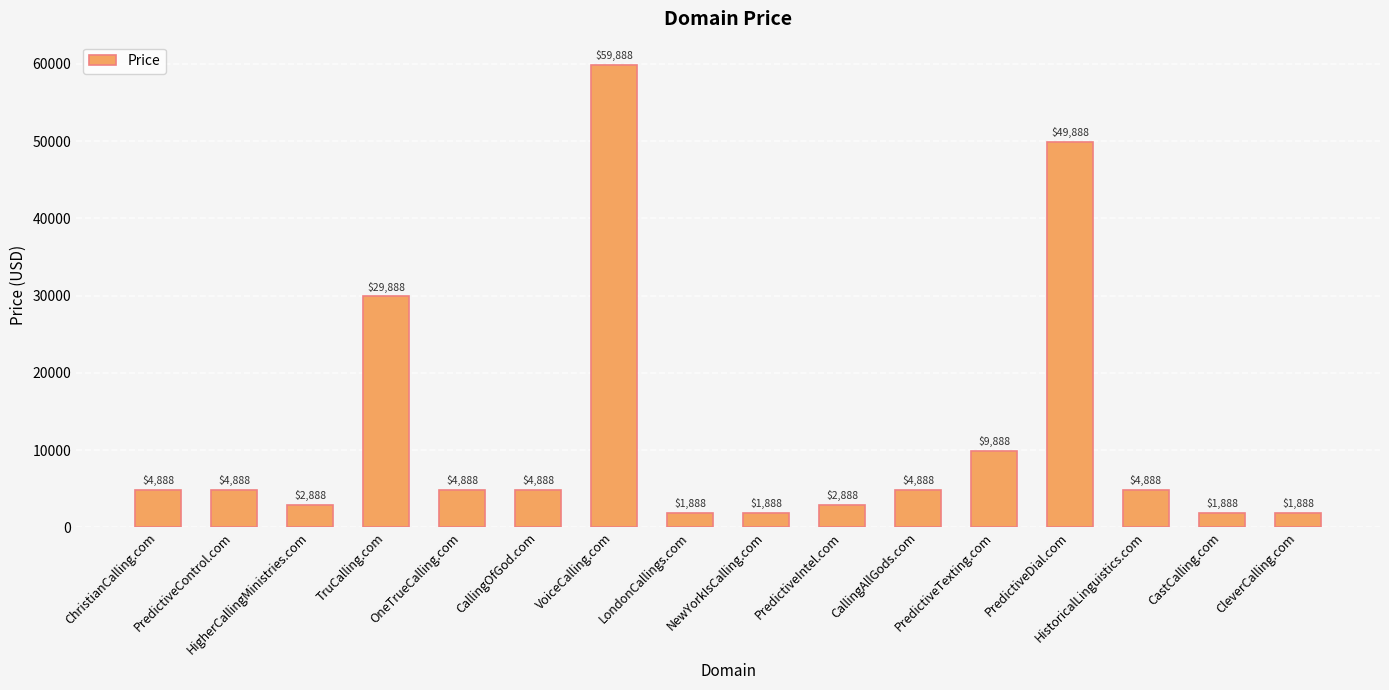

Does the chart contain stacked bars?

No